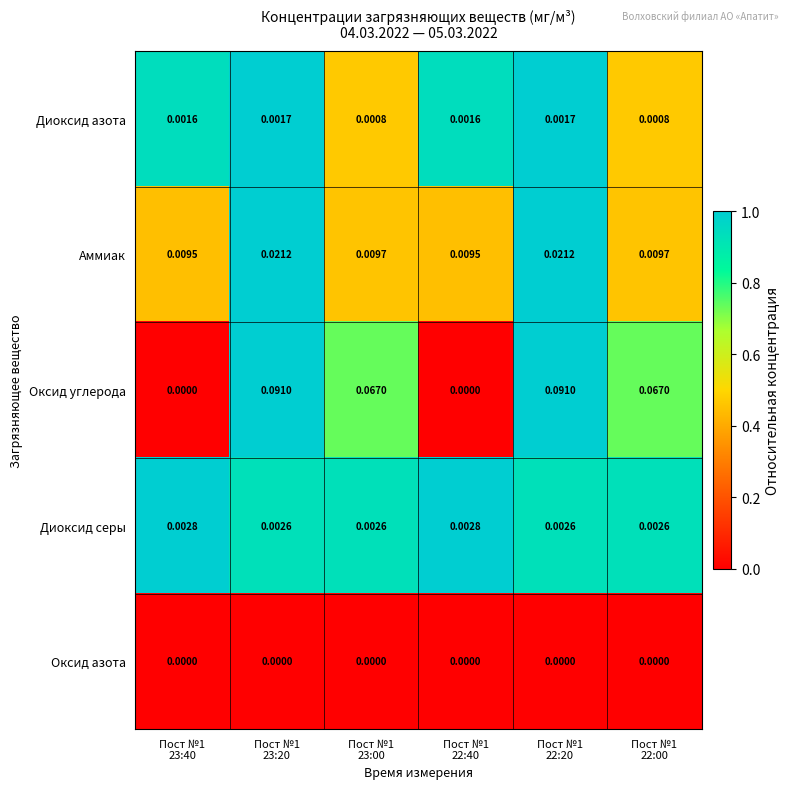

Which series has the widest spread of values?

Оксид углерода